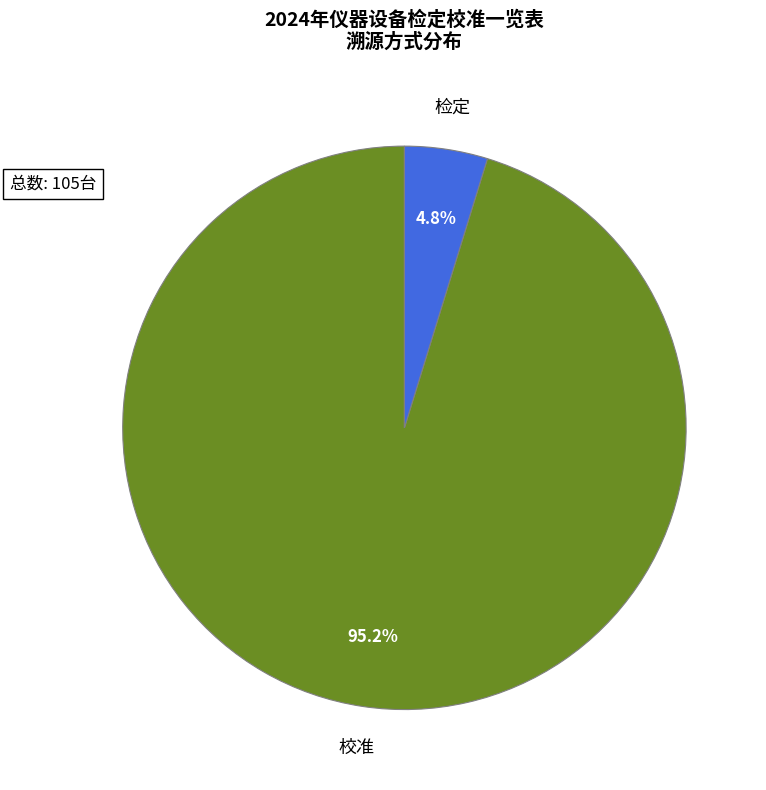

Is there a majority slice in this chart?

Yes